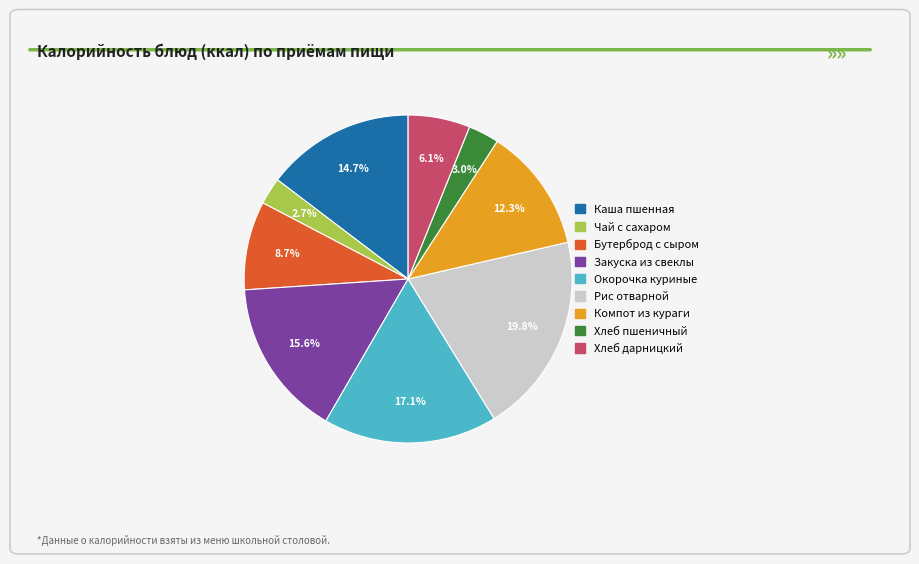

Count the number of slices in the pie.

9